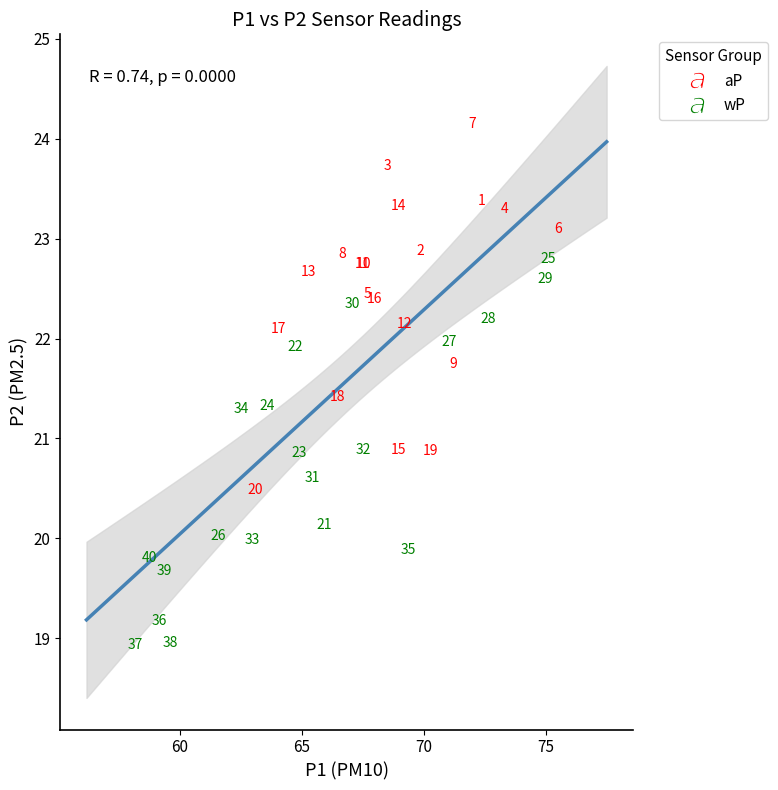

Which series has the widest spread of Y values?

wP